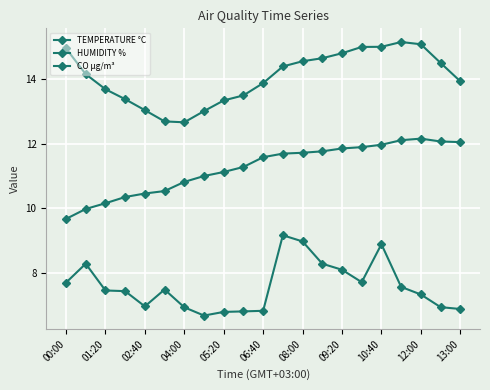

Which series has the widest spread of values?

TEMPERATURE °C